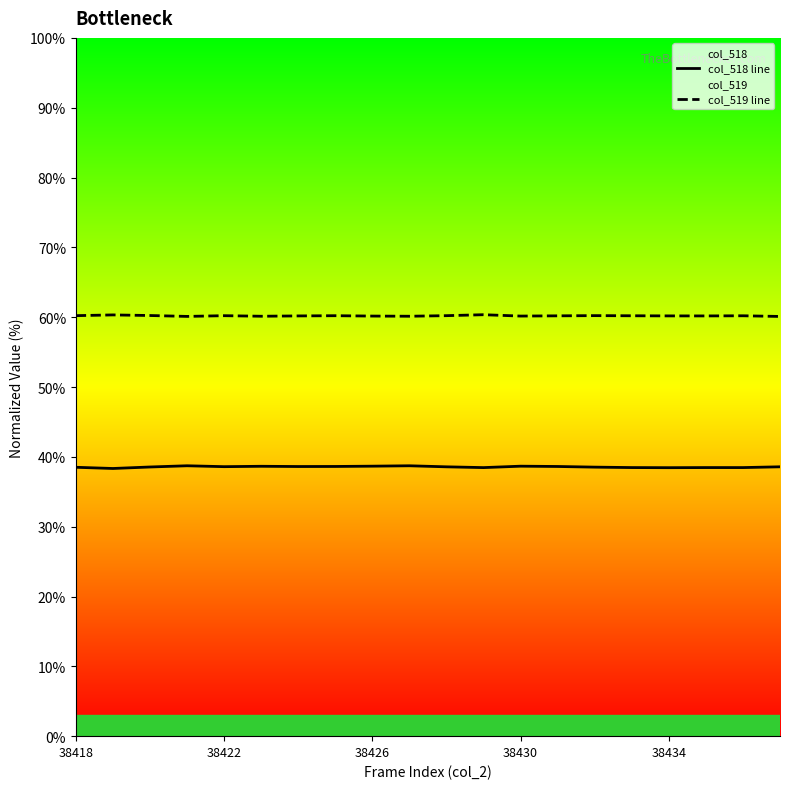

True or false: col_518 line and col_519 line intersect in this chart.

False